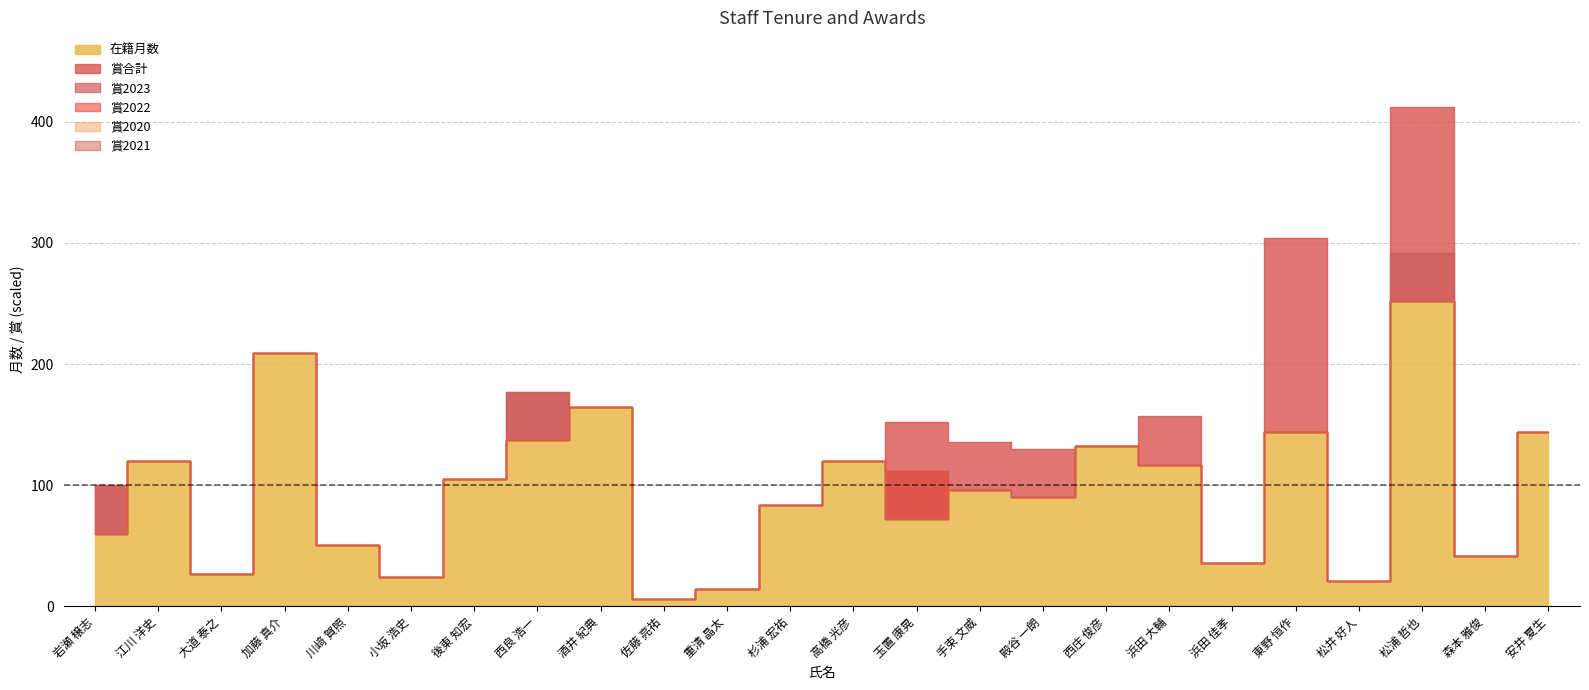

True or false: 賞合計 and 賞2021 intersect in this chart.

False